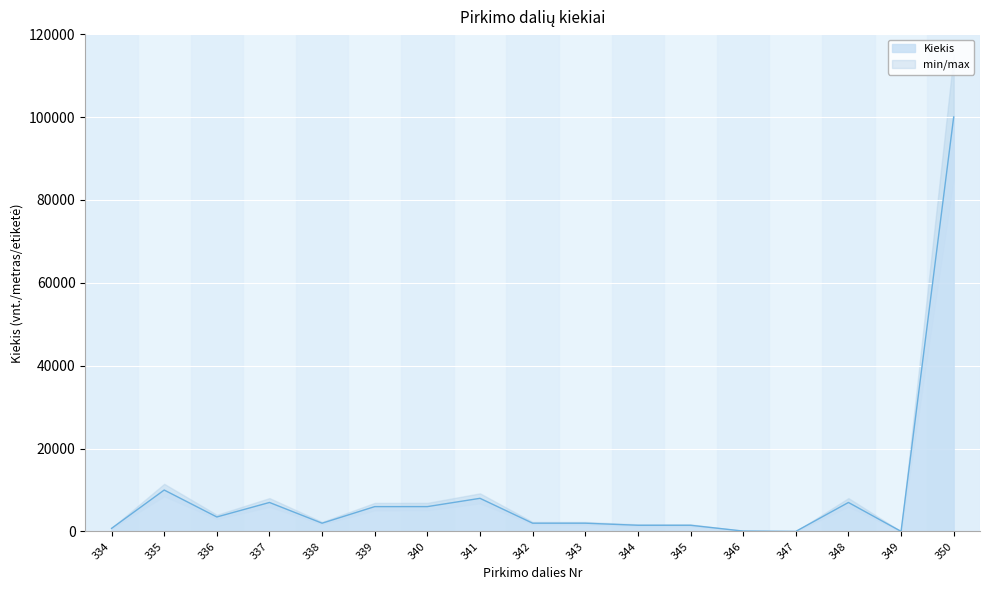

What is the difference between the maximum and minimum values?

99980